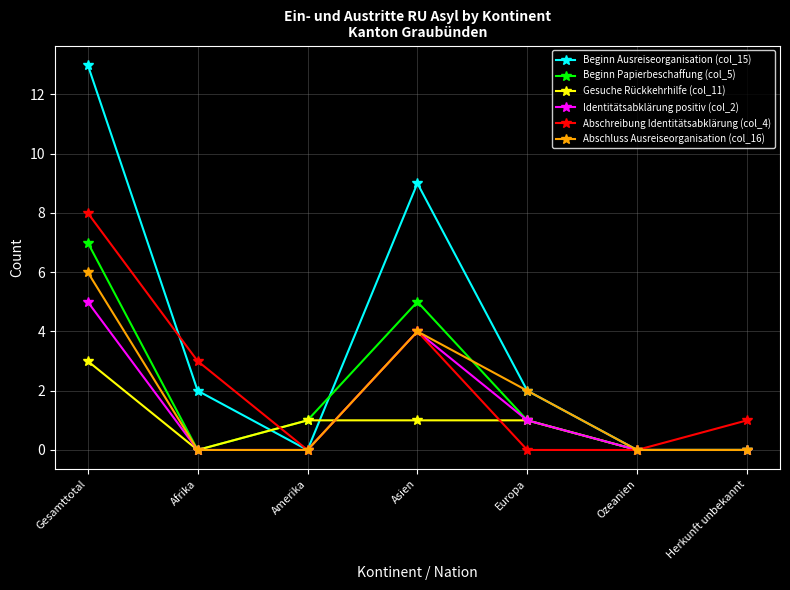

Count the number of data series in this chart.

6